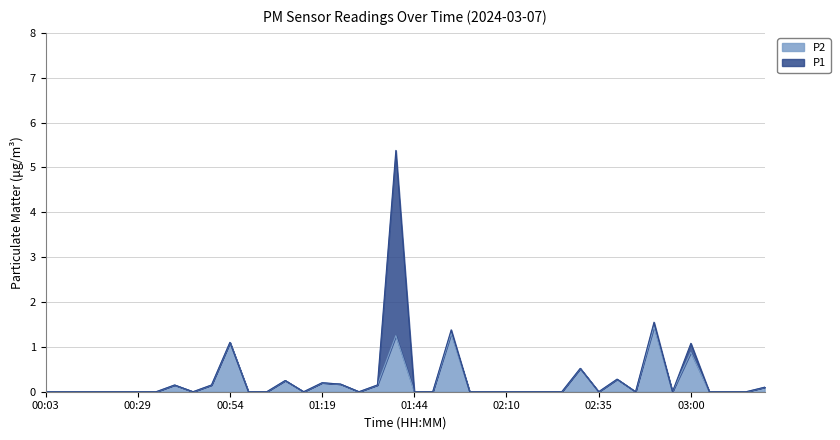

True or false: P1 has more than 0 interior local peaks.

True